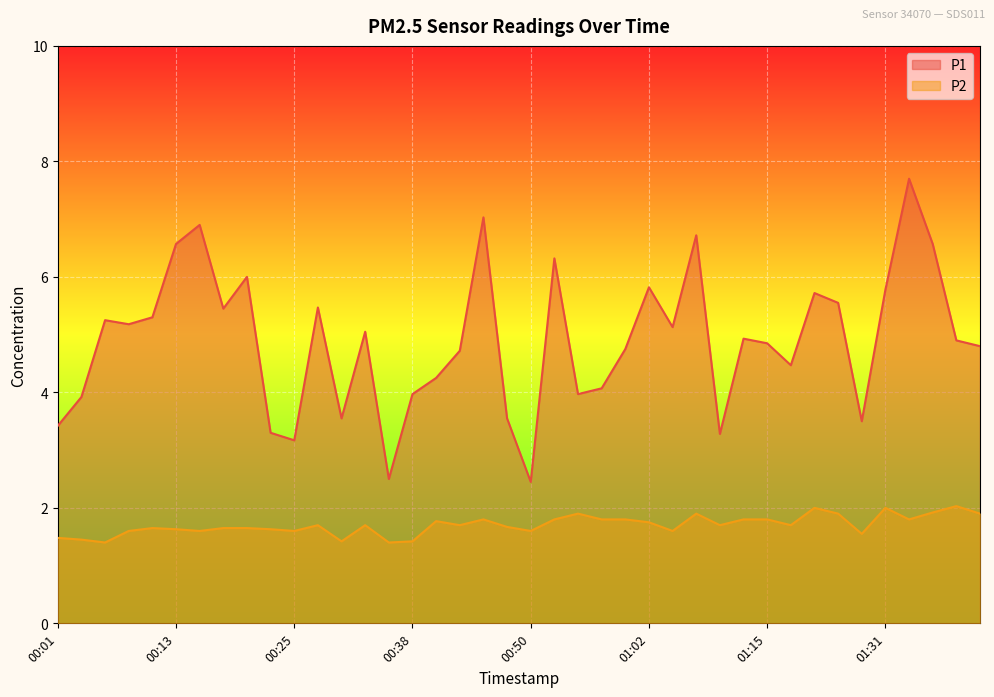

At which category is the sum across all series the highest?

01:33